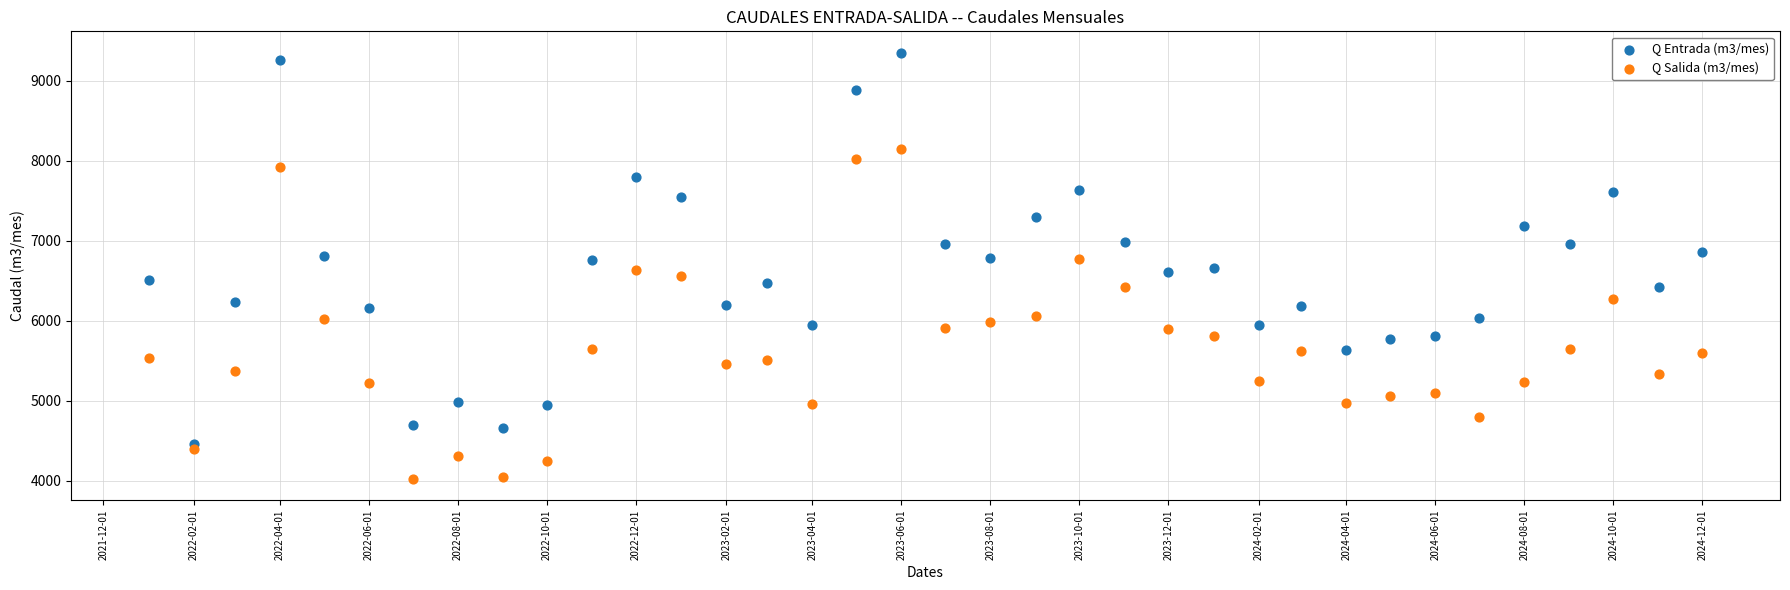

Which series contains the lowest Y value?

Q Salida (m3/mes)